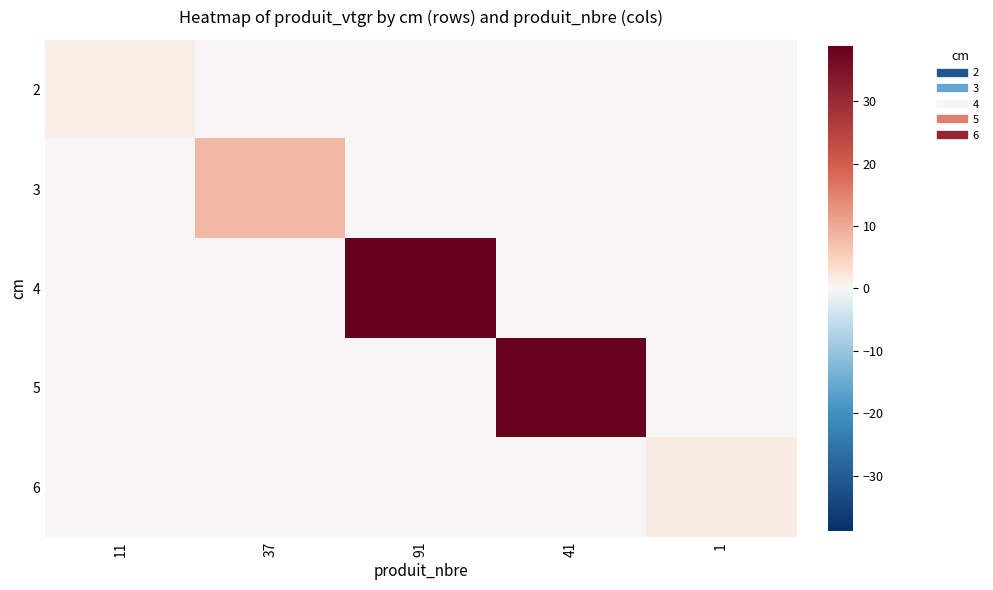

How many distinct data groups are displayed?

5